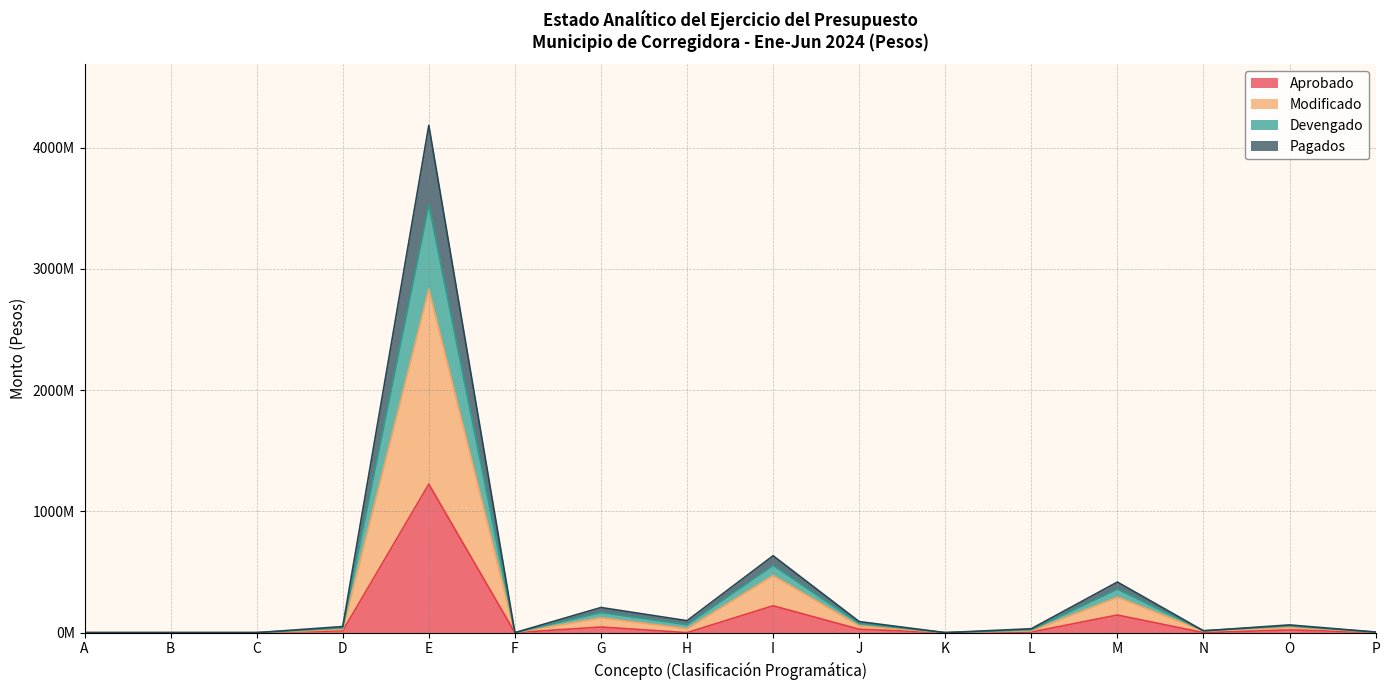

What are all the series names shown in the legend?

Aprobado, Modificado, Devengado, Pagados